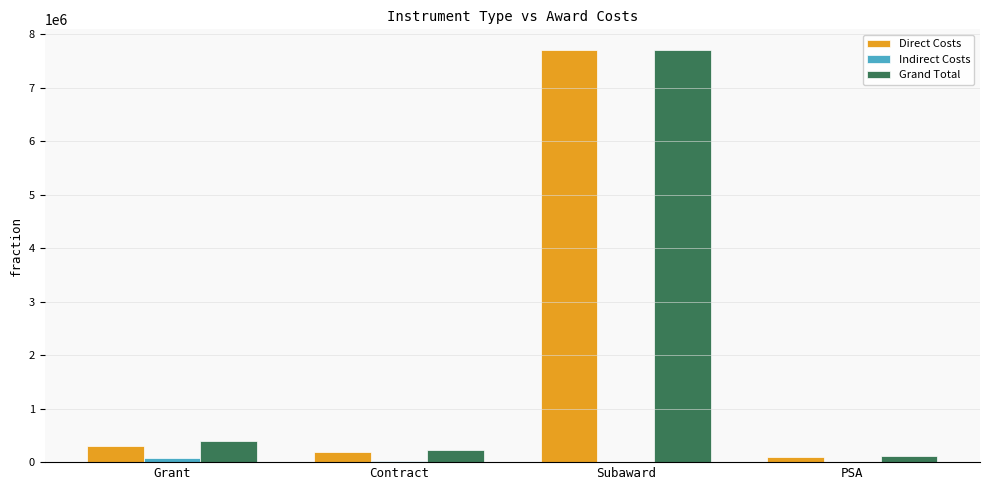

What is the maximum value shown in the chart?

7707518